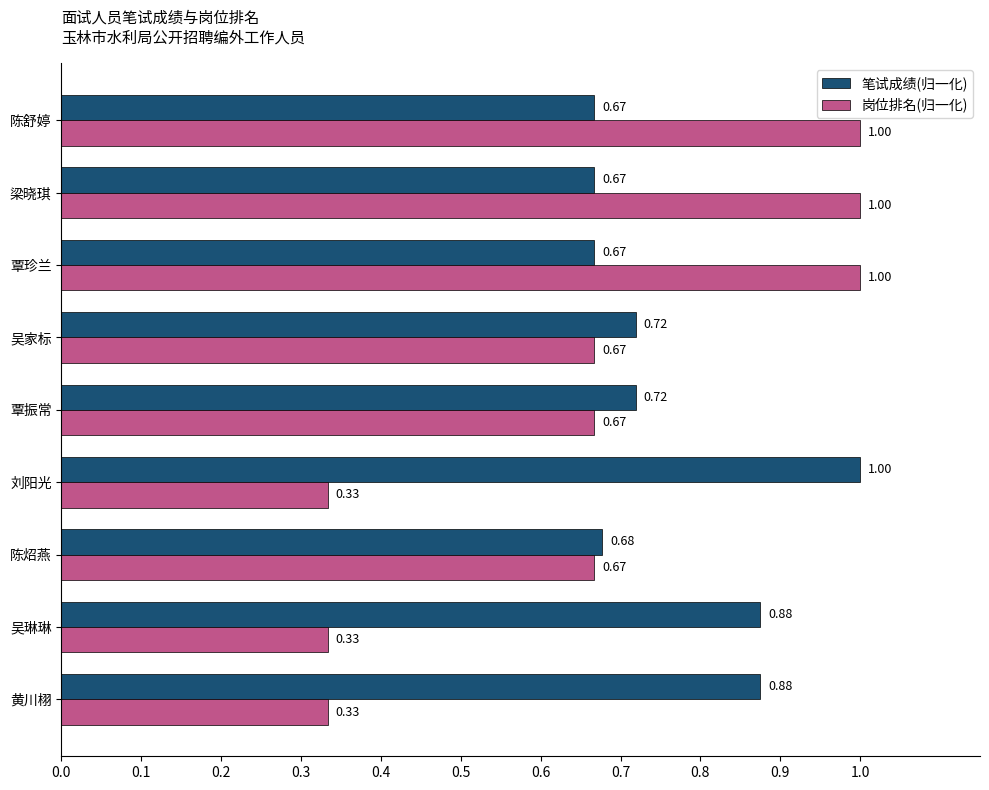

What is the average value of the 笔试成绩(归一化) series?

0.8